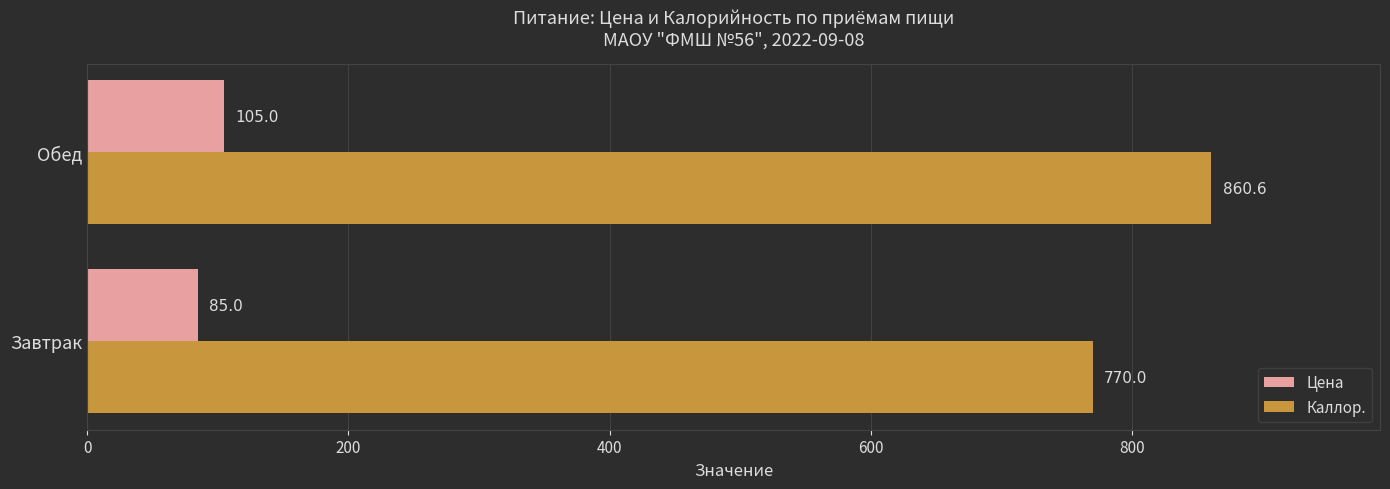

Count the Цена values in the range 85 to 105.

2